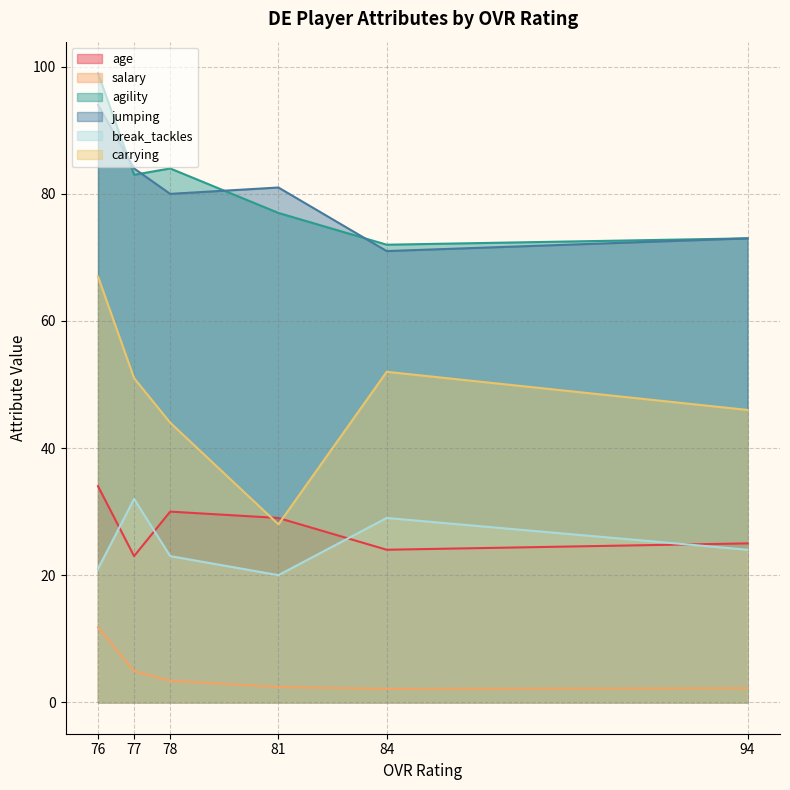

Does the chart have visible grid lines?

Yes